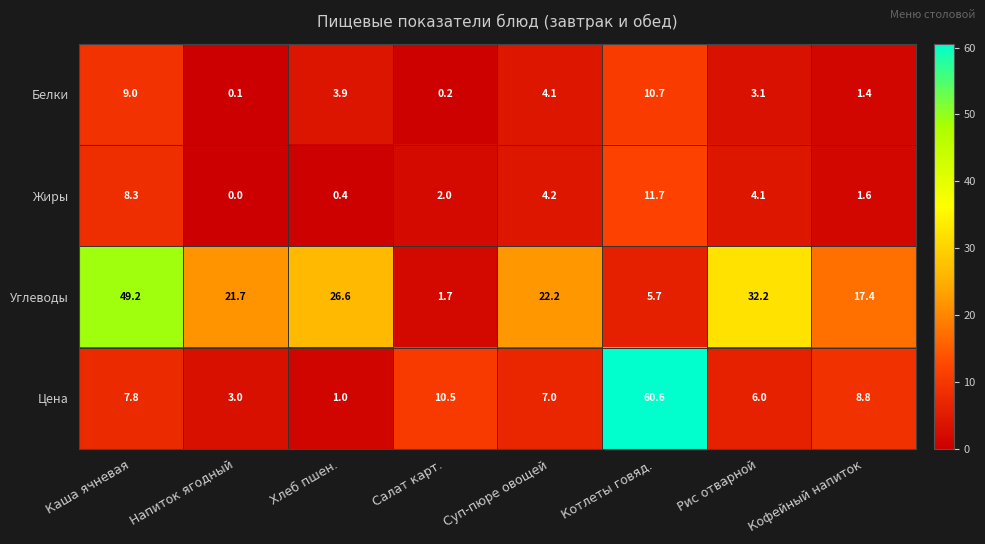

What is the difference between the maximum and second lowest values in the Белки series?

10.5